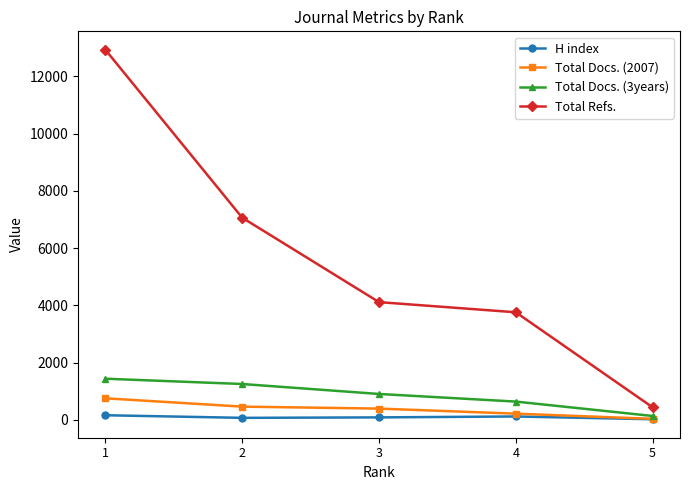

At how many categories does at least one series exceed 6695?

2